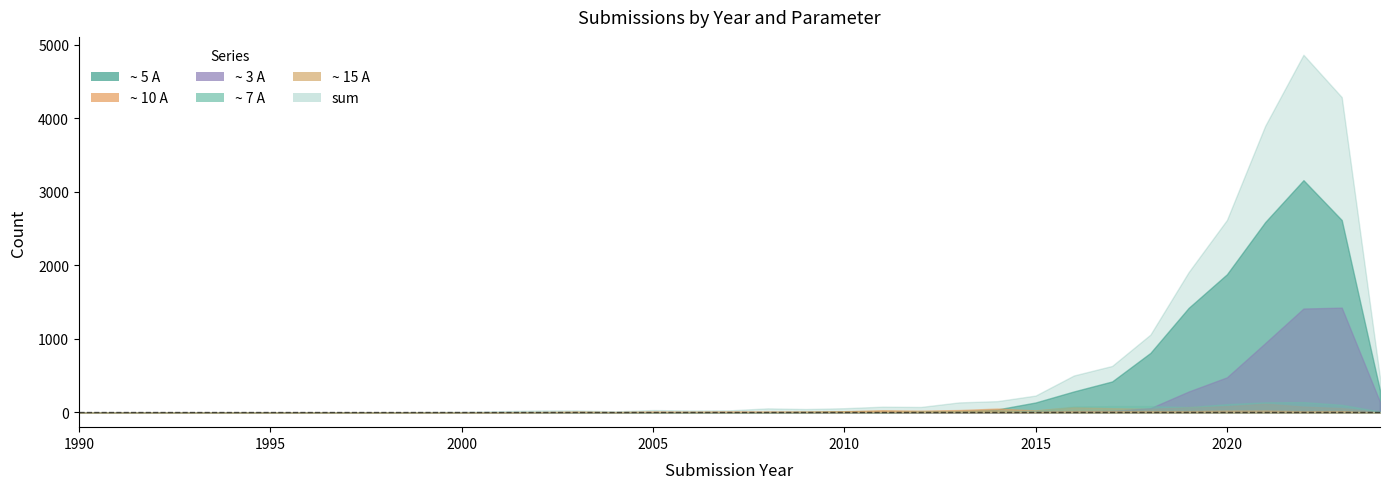

In ~ 7 A, how many points are lower than both neighbors (excluding endpoints)?

2